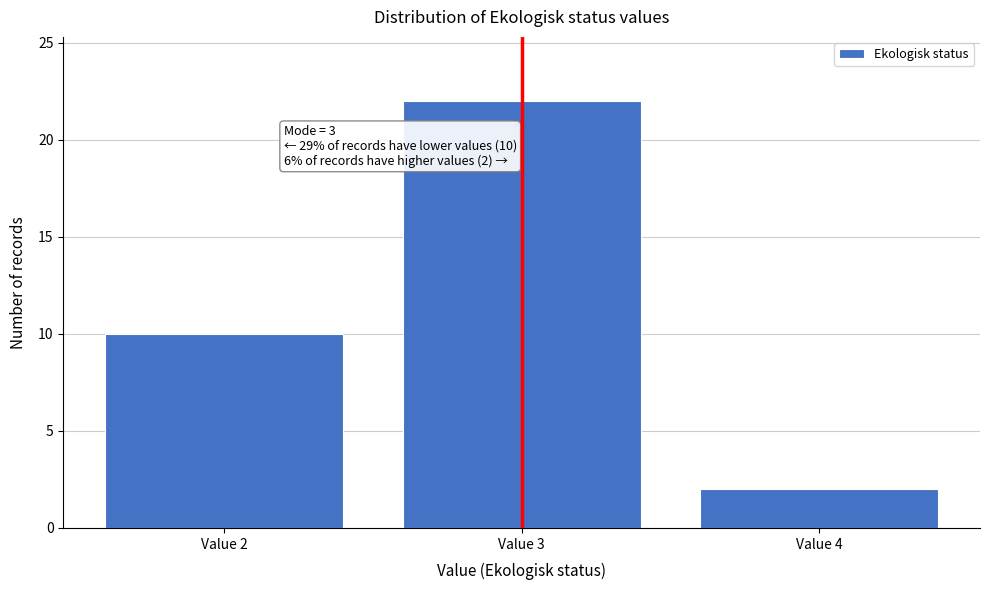

Reading right to left, list all the values displayed in this chart.

2	22	10